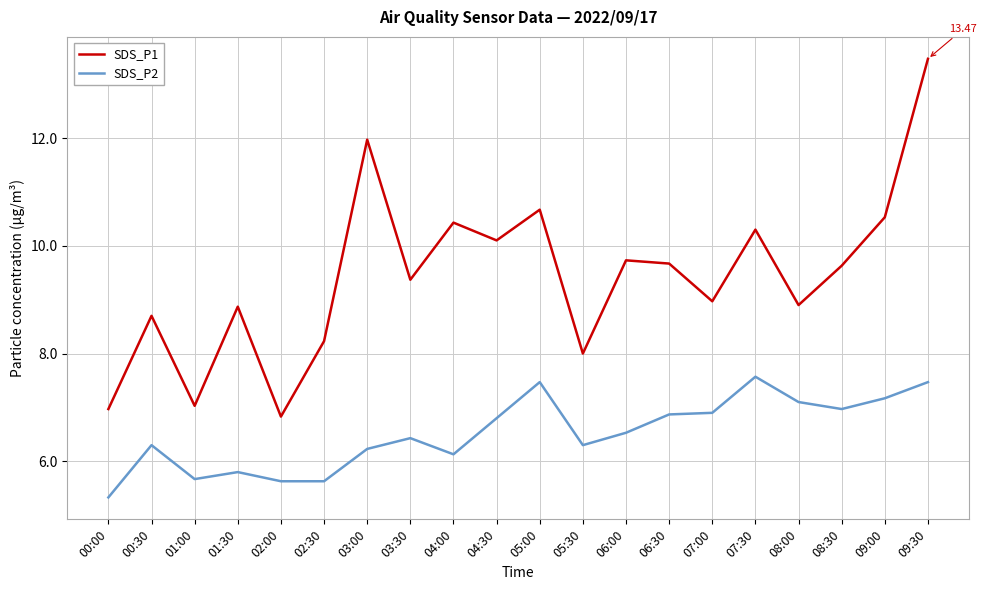

What is the total value across all series at 08:30?

16.6